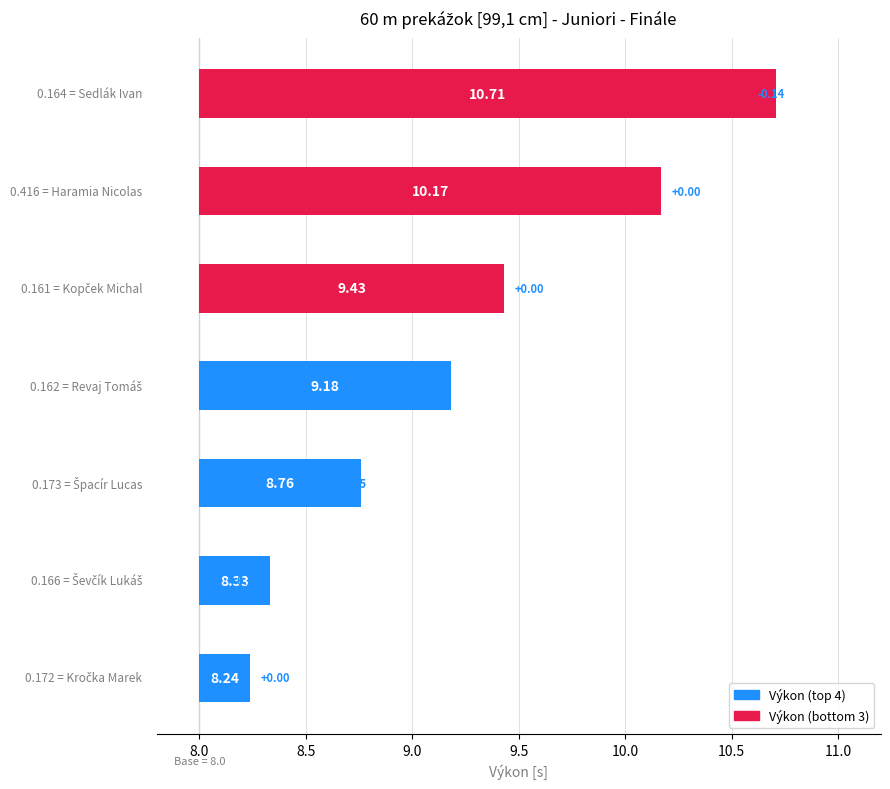

The chart shows a value of 3.4 at 10.0. True or false?

False